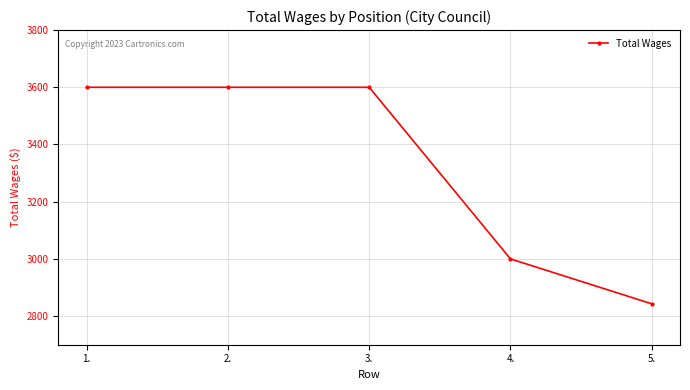

What position from the left is 2.?

2